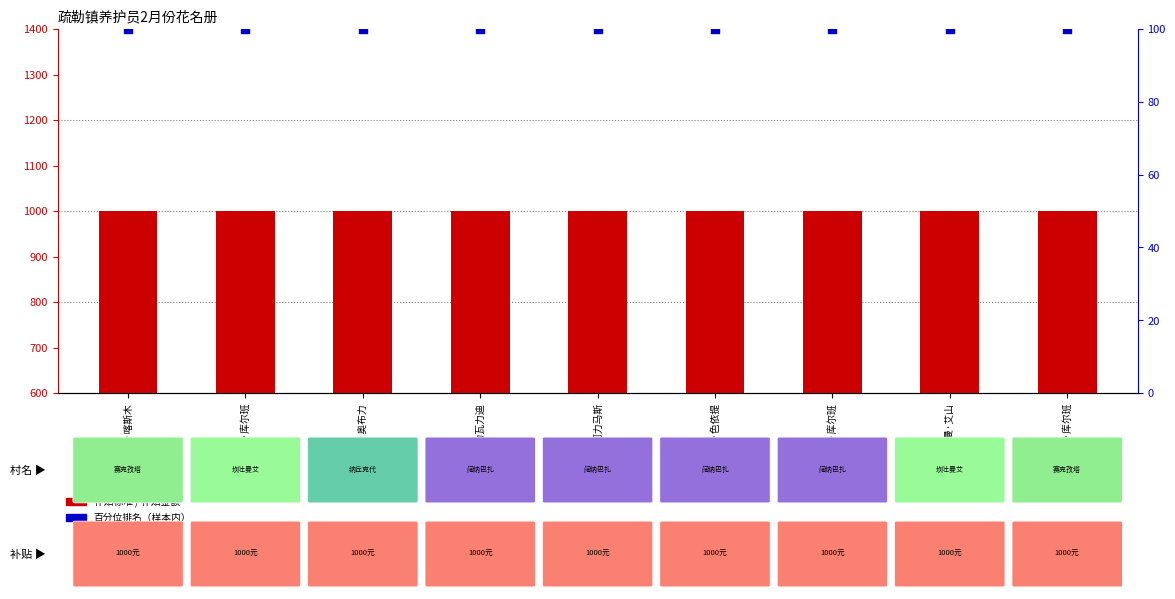

At which category is the sum across all series the highest?

麦麦提·喀斯木